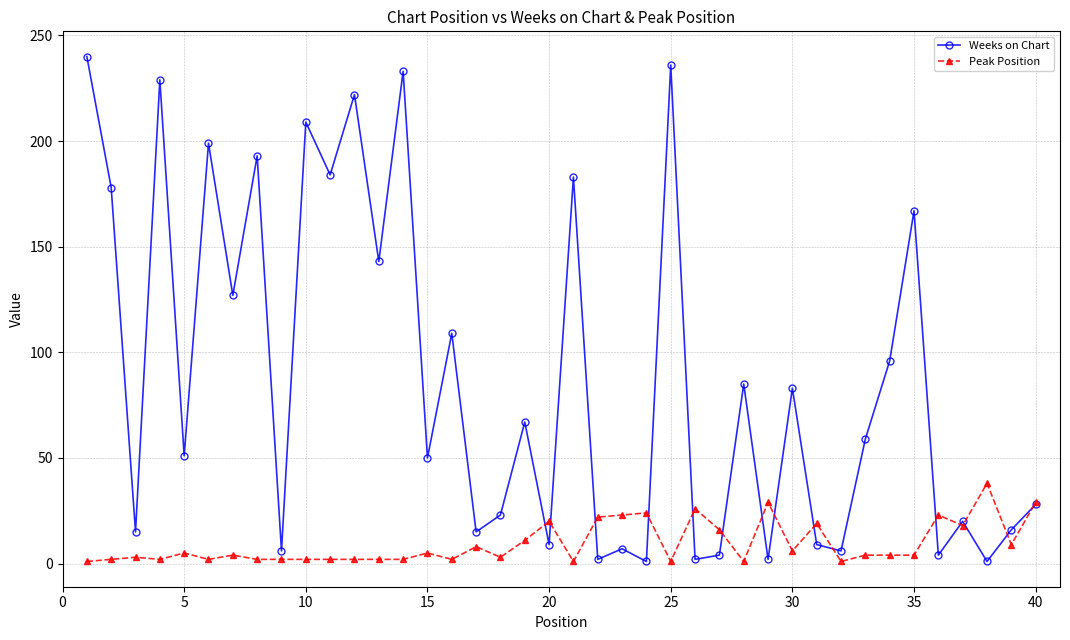

What is the difference between the maximum and second lowest values in the Weeks on Chart series?

239